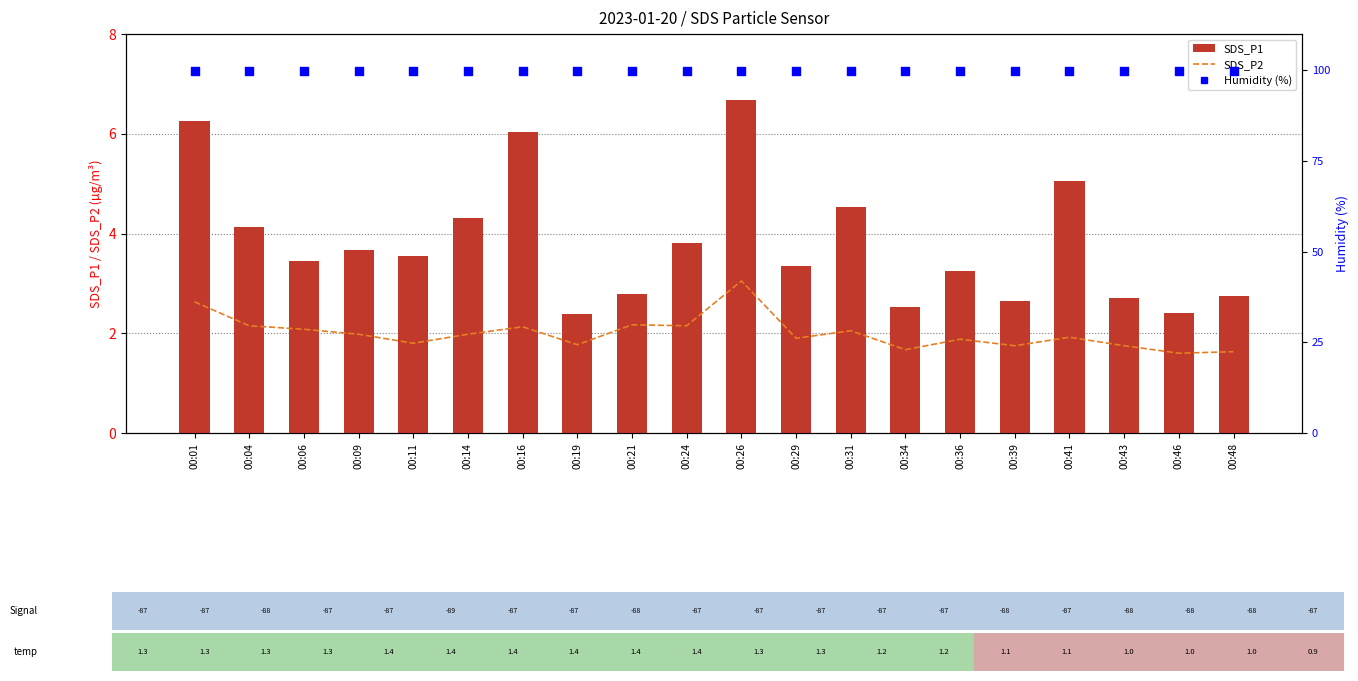

Which series has the widest spread of Y values?

SDS_P1